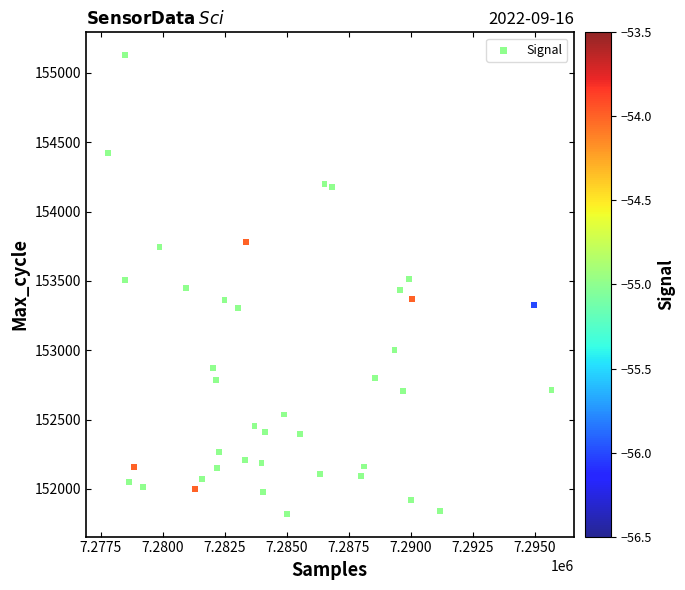

What is the range of Y values (max minus min)?

3305